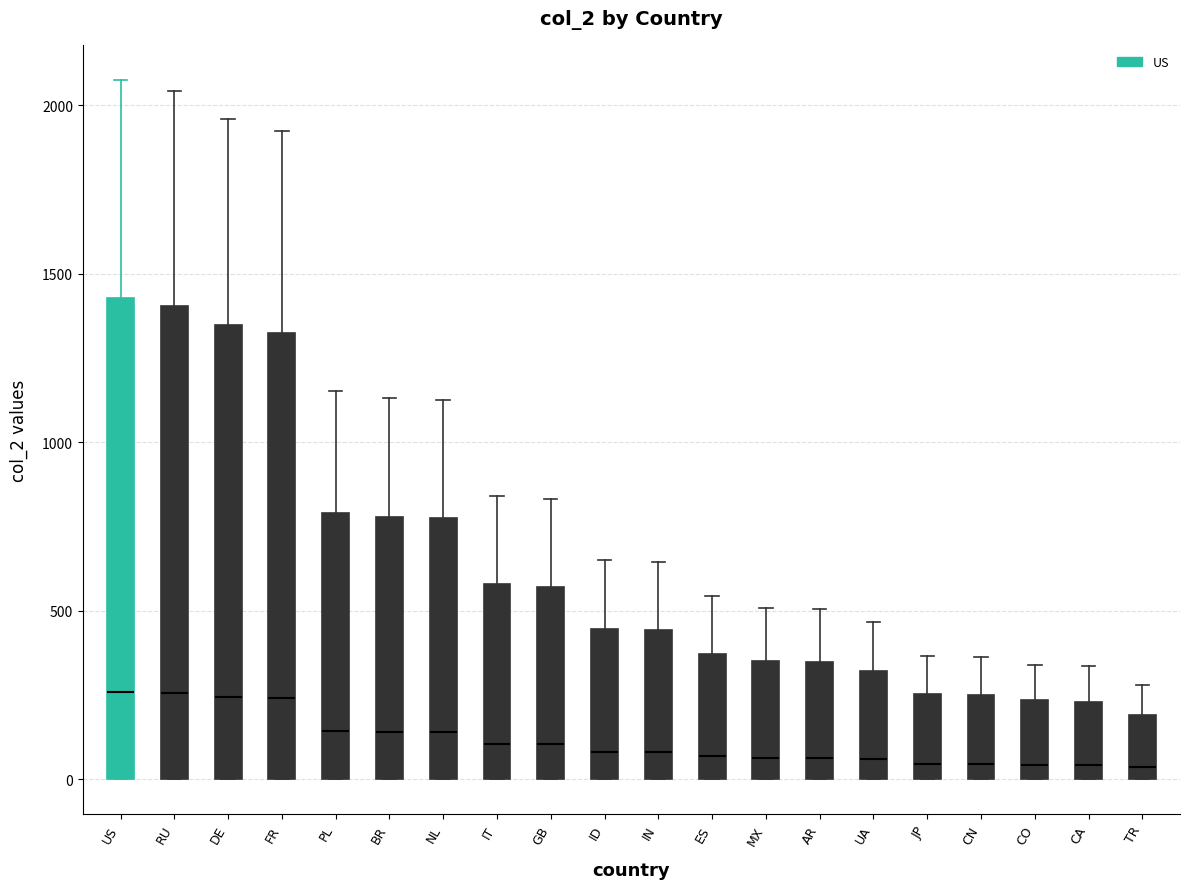

Where is the lower edge of the box for RU on the y-axis? The values are not printed on the chart, so give them approximately, as read against the axis.

0